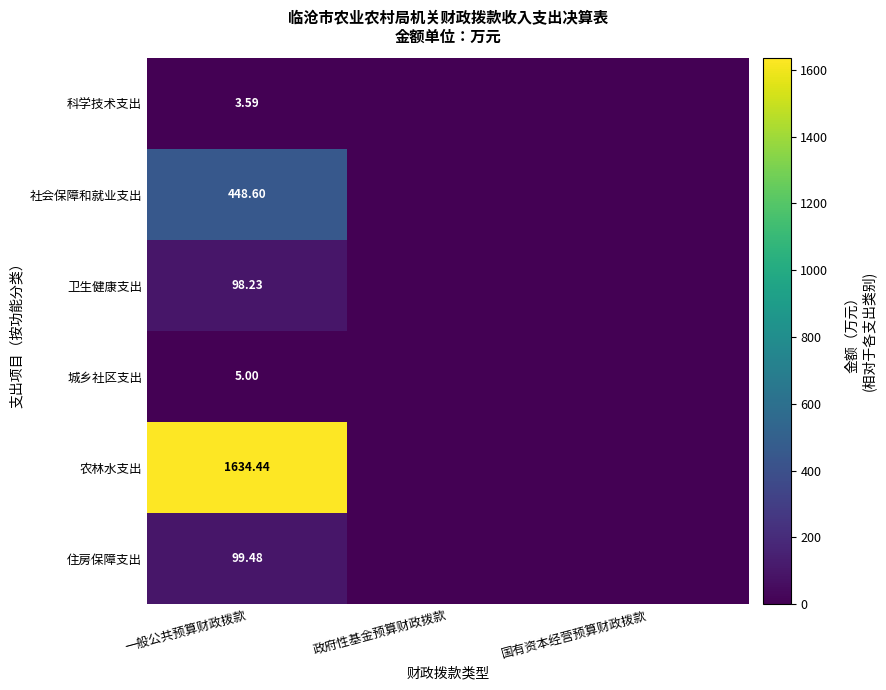

At 一般公共预算财政拨款, list the series in order from smallest to largest.

科学技术支出, 城乡社区支出, 卫生健康支出, 住房保障支出, 社会保障和就业支出, 农林水支出